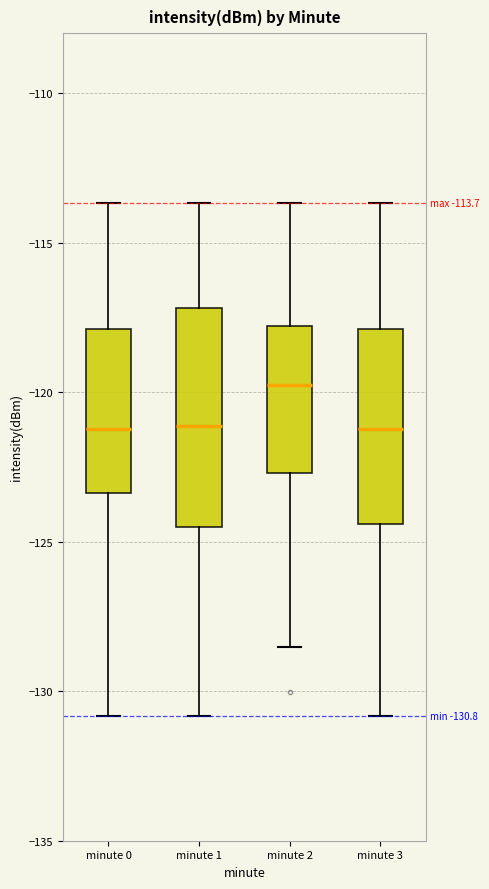

Comparing the boxes themselves (not the whiskers), which one is the tallest?

minute 1